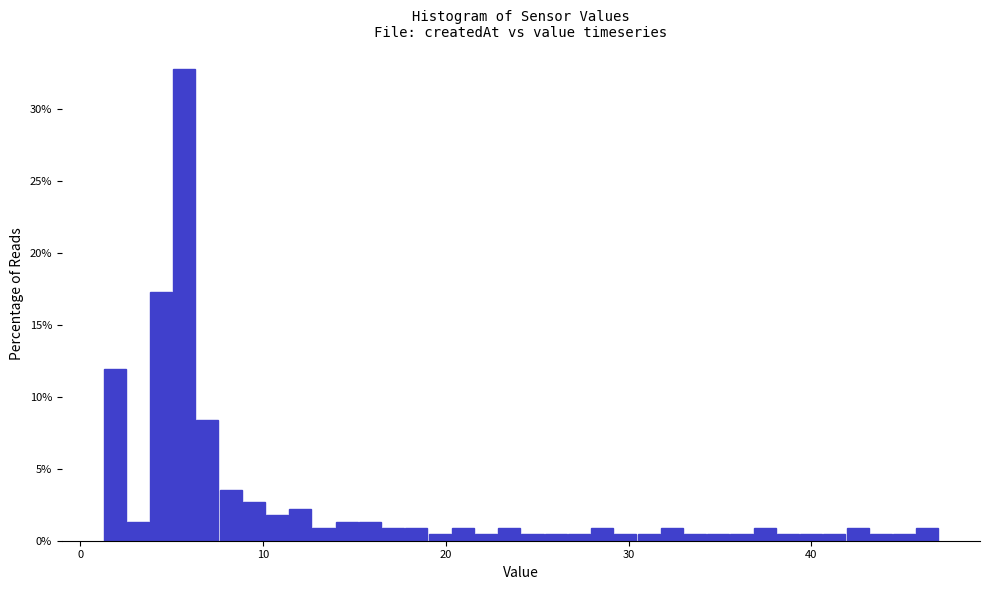

Around what value on the x-axis is the tallest bar? Give the approximate position of its centre, as read against the axis.

6